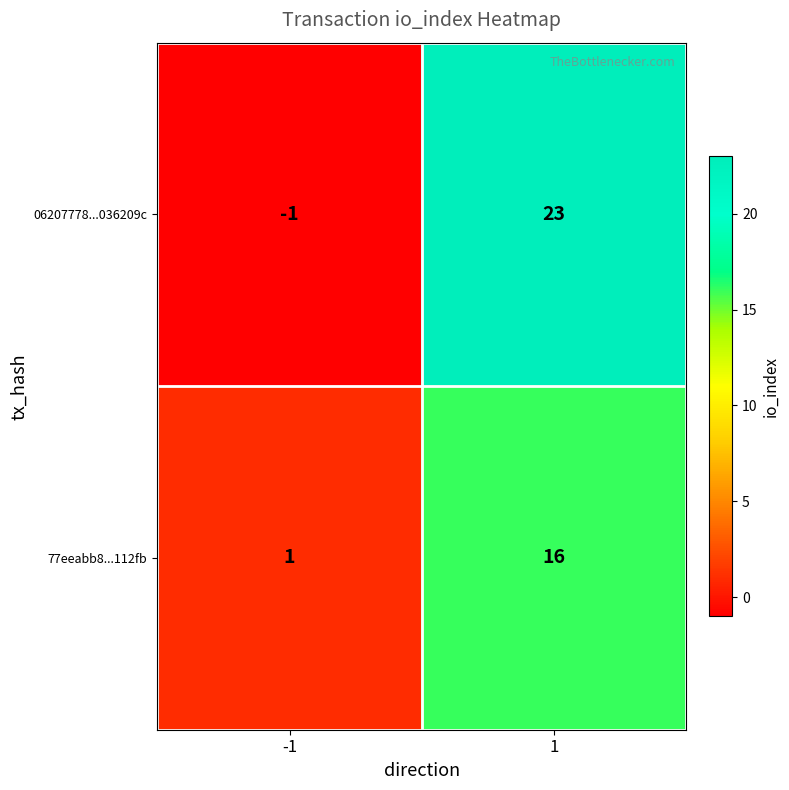

The value of 06207778...036209c at -1 is -1. True or false?

True